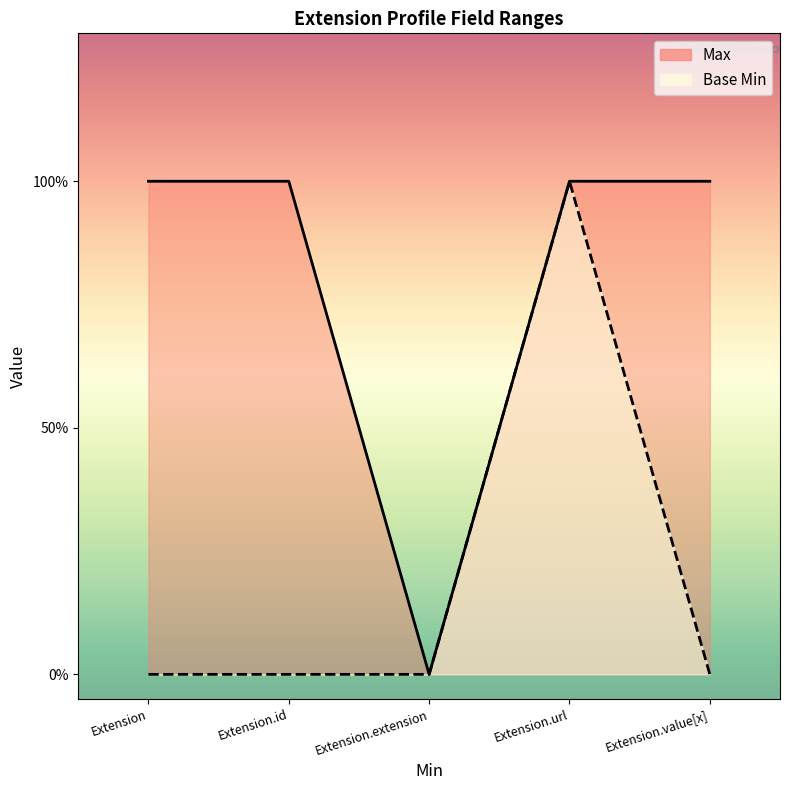

True or false: Base Min and Max cross at least once.

False